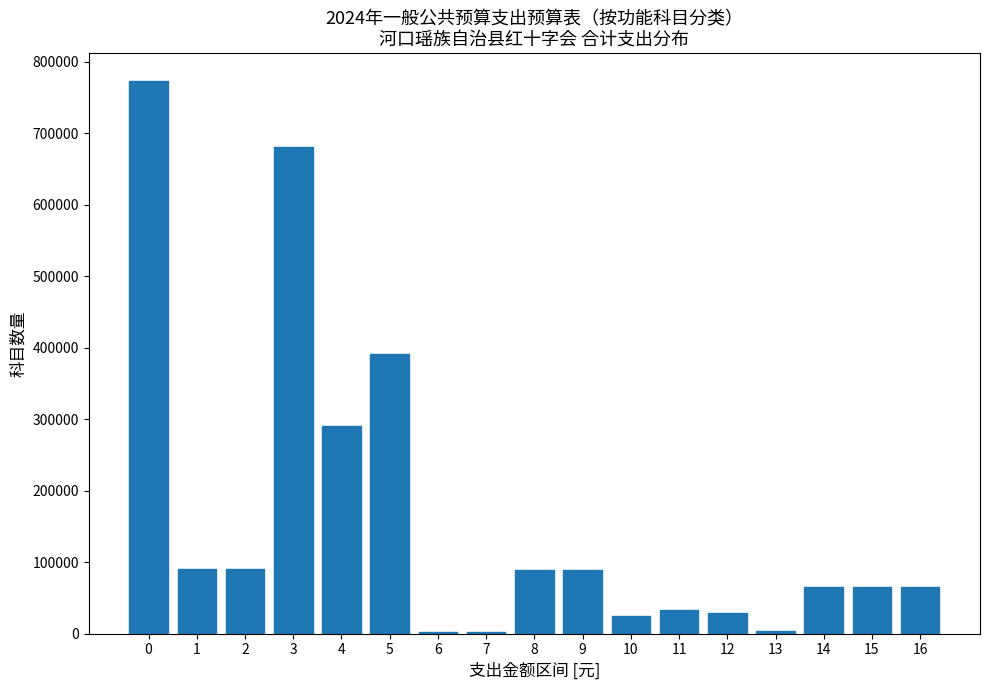

The value at 11 is 33253.2. True or false?

True